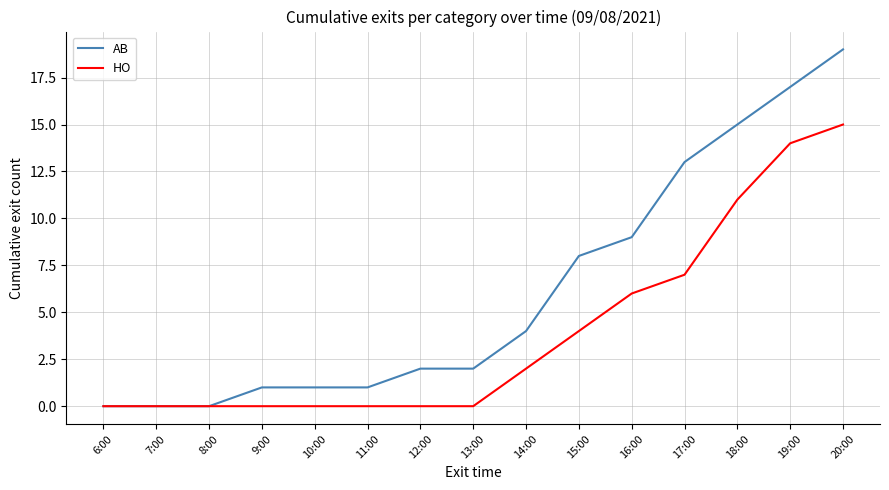

The value of AB at 14:00 is 7. True or false?

False